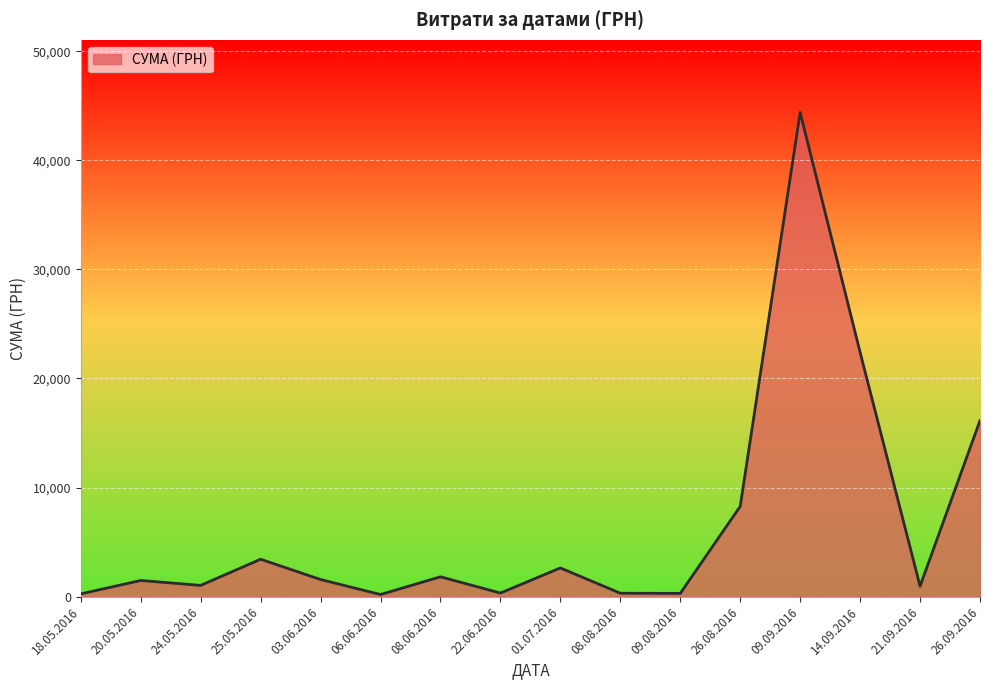

The chart shows a value of 3422.1 at 25.05.2016. True or false?

True